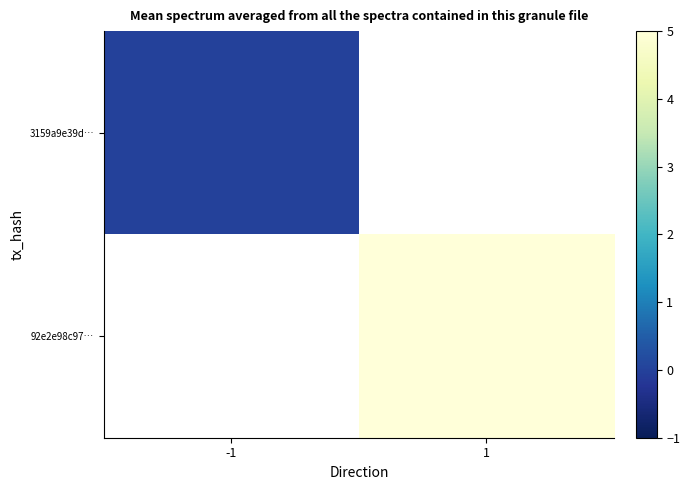

At which category does the chart reach its peak across all series?

1